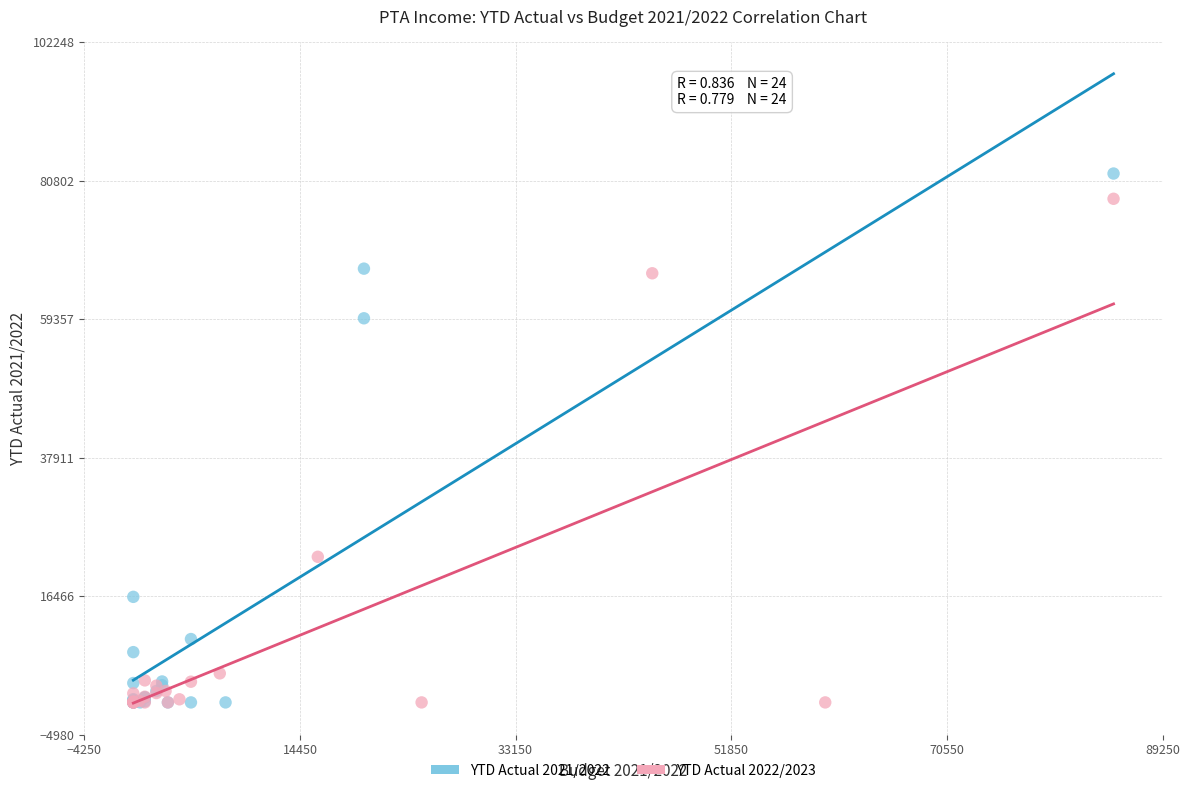

Which series has the widest spread of Y values?

YTD Actual 2021/2022